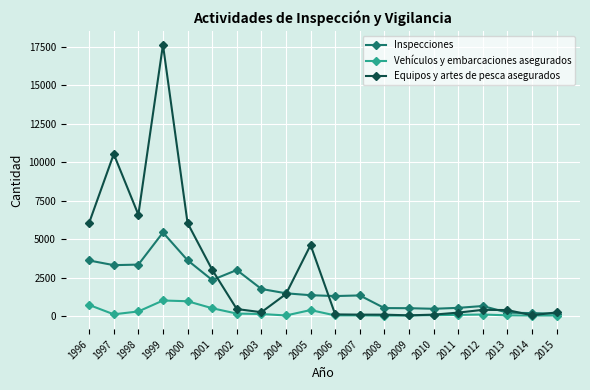

What is the difference between the Equipos y artes de pesca asegurados values at 2008 and 2003?

158